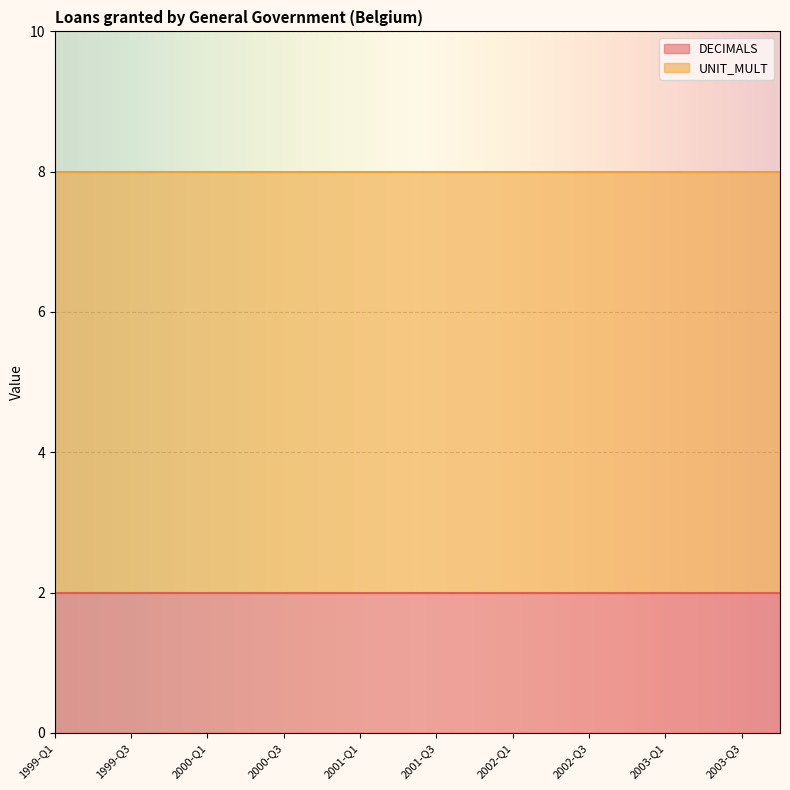

True or false: UNIT_MULT has a value of 11 at 2003-Q4.

False